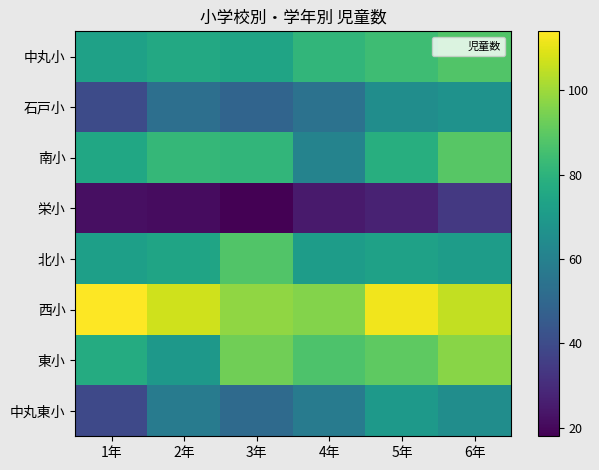

What is the spread (max minus min) of values at 5年?

85